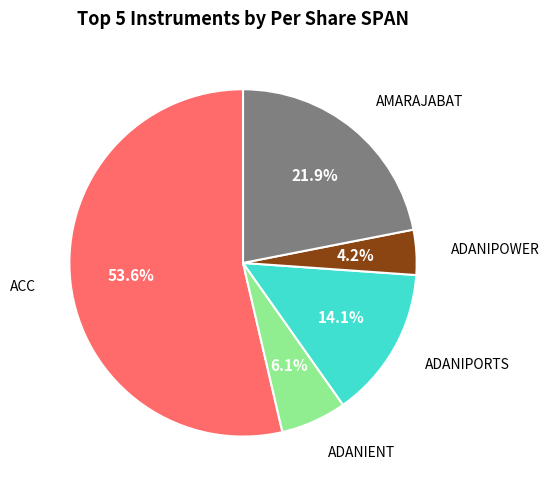

To the nearest percent, what is the difference between the largest and smallest slice percentages?

49%